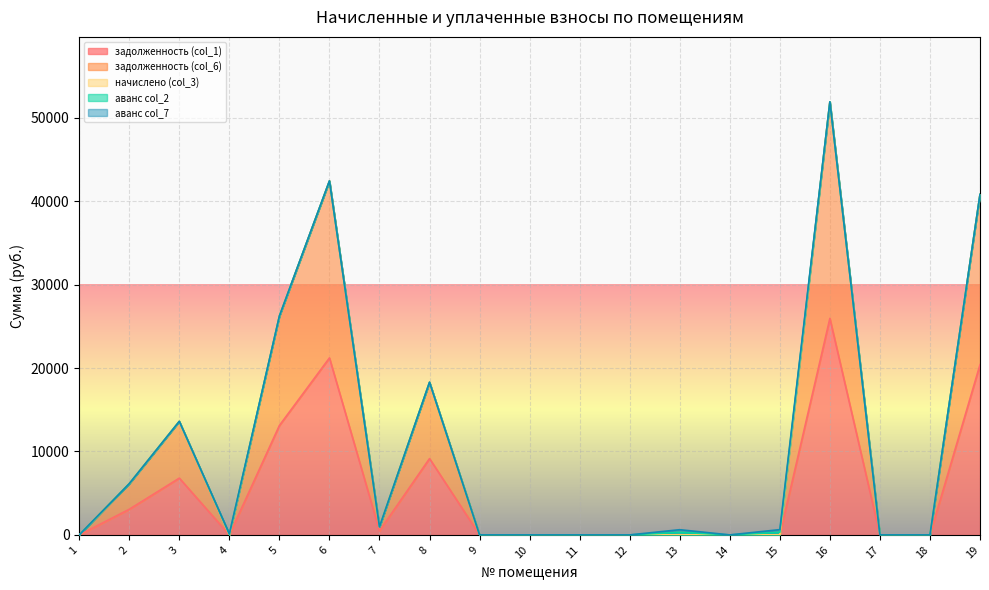

The аванс col_2 series shows -129.8 at 7. True or false?

False